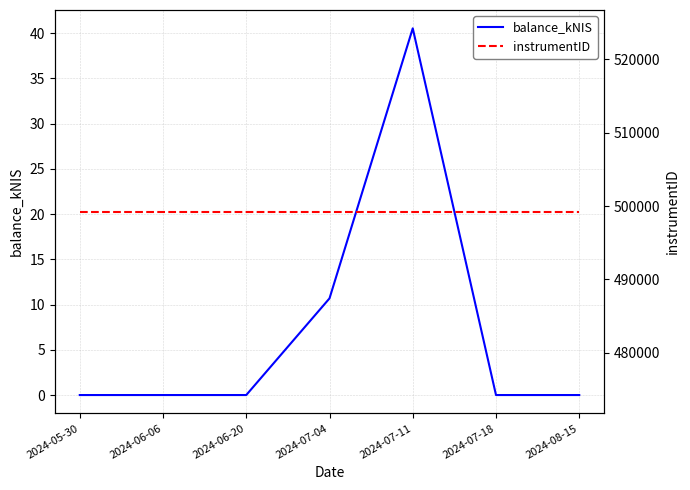

Which series has the largest total across all categories?

instrumentID